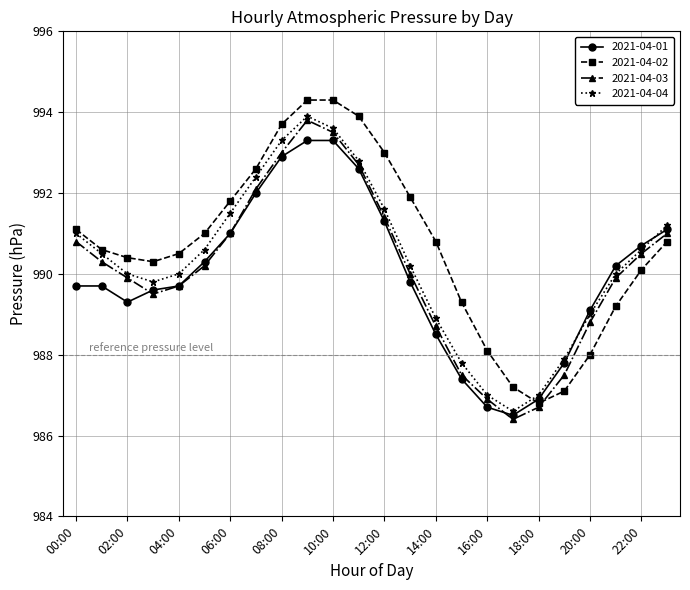

In 2021-04-03, how many points are lower than both neighbors (excluding endpoints)?

2